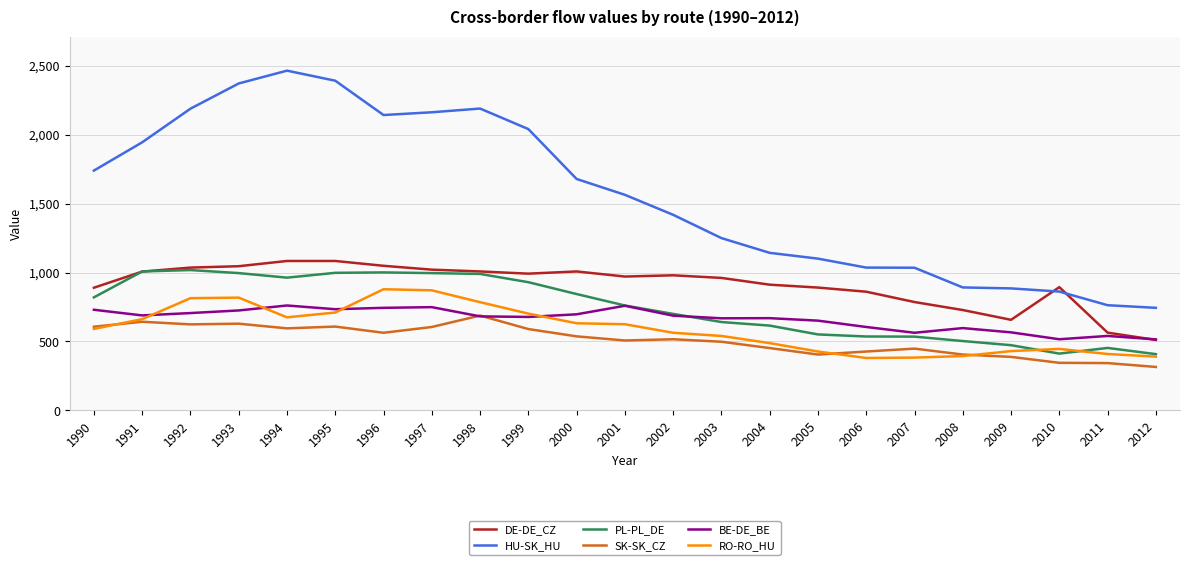

What is the minimum value shown in the chart?

315